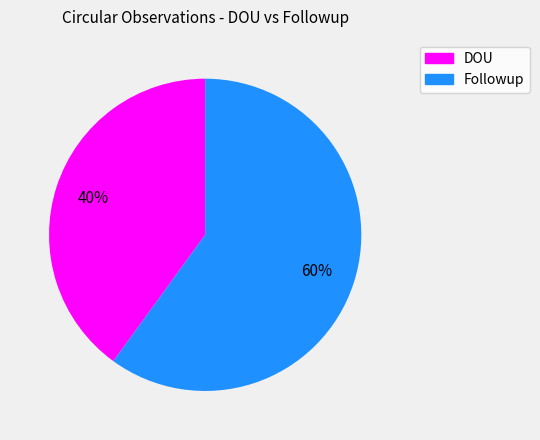

The DOU slice represents 40% of the pie. True or false?

True